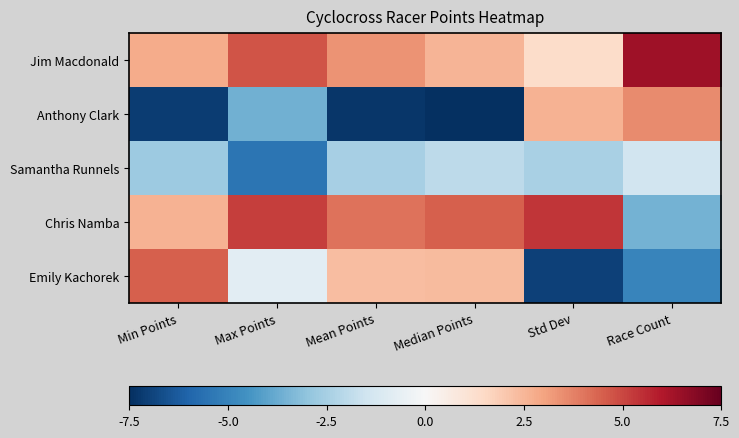

Reading left to right, extract all data points from this chart.

Jim Macdonald: Min Points=2.8	Max Points=4.7	Mean Points=3.4	Median Points=2.6	Std Dev=1.4	Race Count=6.4
Anthony Clark: Min Points=-7.1	Max Points=-3.6	Mean Points=-7.3	Median Points=-7.5	Std Dev=2.6	Race Count=3.5
Samantha Runnels: Min Points=-2.8	Max Points=-5.5	Mean Points=-2.5	Median Points=-1.9	Std Dev=-2.4	Race Count=-1.4
Chris Namba: Min Points=2.6	Max Points=5.2	Mean Points=4.1	Median Points=4.5	Std Dev=5.4	Race Count=-3.5
Emily Kachorek: Min Points=4.5	Max Points=-0.8	Mean Points=2.3	Median Points=2.4	Std Dev=-7.0	Race Count=-5.0